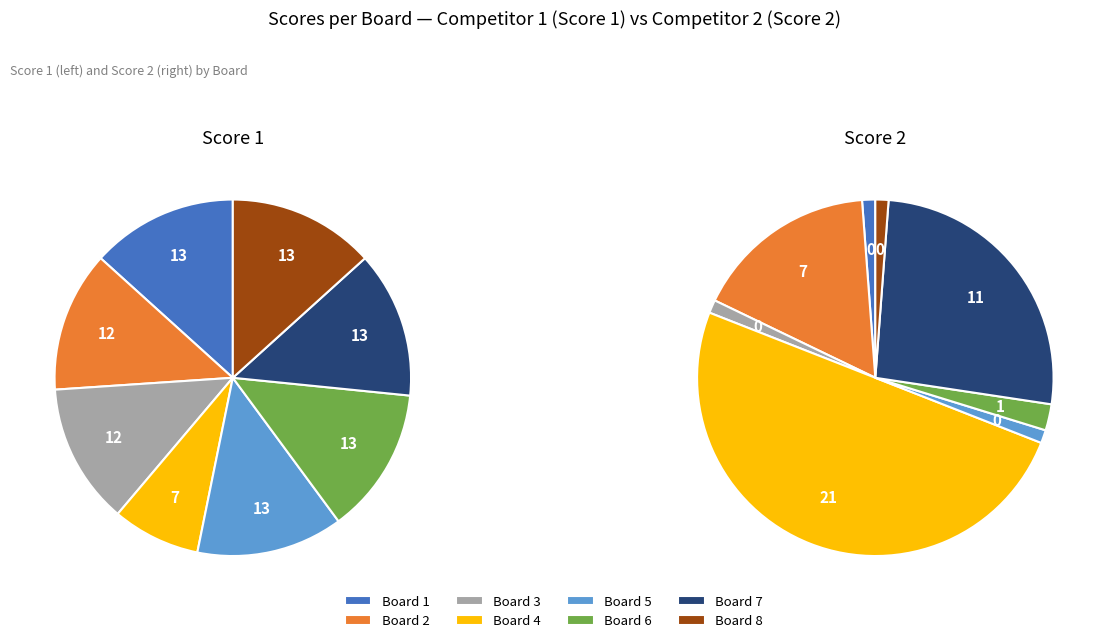

Which category has the smallest portion of the pie?

Board 1
Abdin Karnal